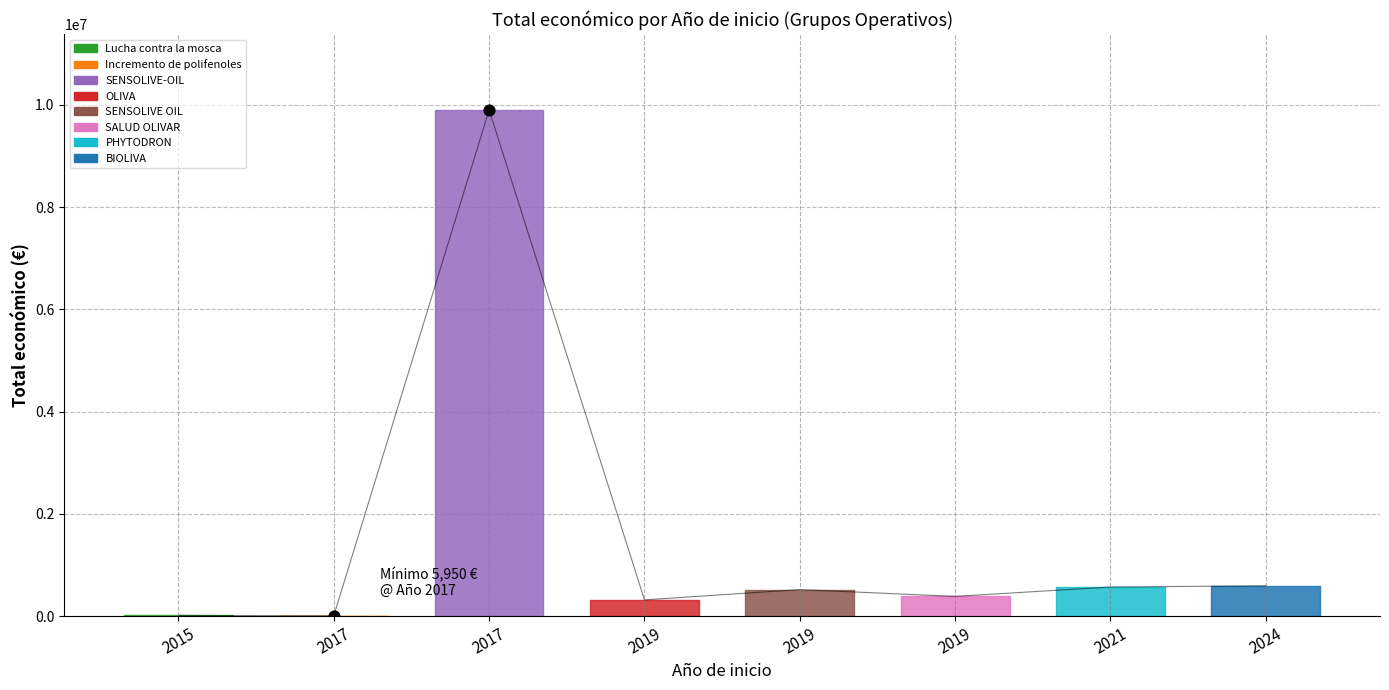

Approximately how many times larger is the value at 2021 compared to 2019?

1.1